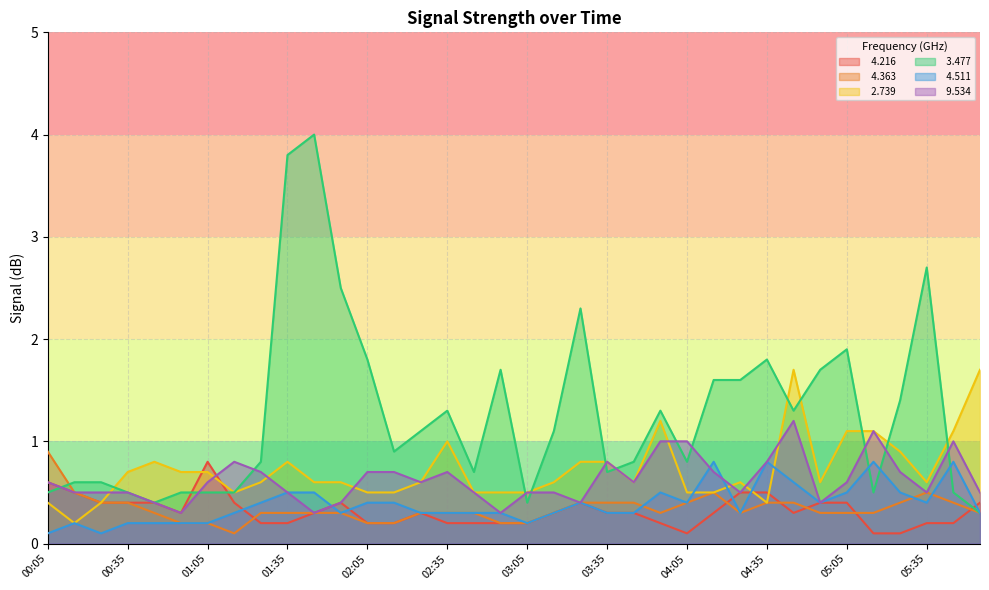

Reading right to left, list all the values displayed in this chart.

  4.216: 0.4	0.2	0.2	0.1	0.1	0.4	0.4	0.3	0.5	0.5	0.3	0.1	0.2	0.3	0.3	0.4	0.3	0.2	0.2	0.2	0.2	0.3	0.2	0.2	0.4	0.3	0.2	0.2	0.4	0.8	0.3	0.4	0.4	0.4	0.5	0.6
  4.363: 0.3	0.4	0.5	0.4	0.3	0.3	0.3	0.4	0.4	0.3	0.5	0.4	0.3	0.4	0.4	0.4	0.3	0.2	0.2	0.3	0.3	0.3	0.2	0.2	0.3	0.3	0.3	0.3	0.1	0.2	0.2	0.3	0.4	0.4	0.5	0.9
  2.739: 1.7	1.1	0.6	0.9	1.1	1.1	0.6	1.7	0.4	0.6	0.5	0.5	1.2	0.6	0.8	0.8	0.6	0.5	0.5	0.5	1.0	0.6	0.5	0.5	0.6	0.6	0.8	0.6	0.5	0.7	0.7	0.8	0.7	0.4	0.2	0.4
  3.477: 0.3	0.5	2.7	1.4	0.5	1.9	1.7	1.3	1.8	1.6	1.6	0.8	1.3	0.8	0.7	2.3	1.1	0.4	1.7	0.7	1.3	1.1	0.9	1.8	2.5	4.0	3.8	0.8	0.5	0.5	0.5	0.4	0.5	0.6	0.6	0.5
  4.511: 0.3	0.8	0.4	0.5	0.8	0.5	0.4	0.6	0.8	0.3	0.8	0.4	0.5	0.3	0.3	0.4	0.3	0.2	0.3	0.3	0.3	0.3	0.4	0.4	0.3	0.5	0.5	0.4	0.3	0.2	0.2	0.2	0.2	0.1	0.2	0.1
  9.534: 0.5	1.0	0.5	0.7	1.1	0.6	0.4	1.2	0.8	0.5	0.7	1.0	1.0	0.6	0.8	0.4	0.5	0.5	0.3	0.5	0.7	0.6	0.7	0.7	0.4	0.3	0.5	0.7	0.8	0.6	0.3	0.4	0.5	0.5	0.5	0.6